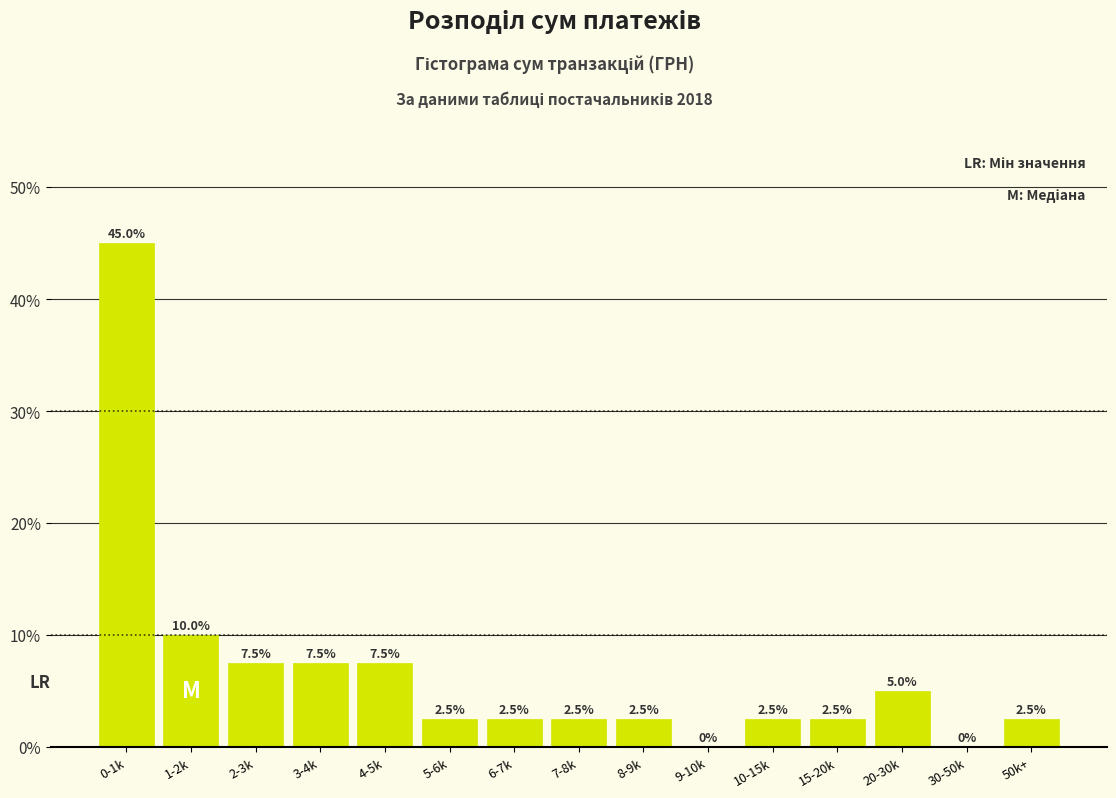

Reading left to right, what are all the values shown in this chart?

0-1k=45.0	1-2k=10.0	2-3k=7.5	3-4k=7.5	4-5k=7.5	5-6k=2.5	6-7k=2.5	7-8k=2.5	8-9k=2.5	9-10k=0.0	10-15k=2.5	15-20k=2.5	20-30k=5.0	30-50k=0.0	50k+=2.5